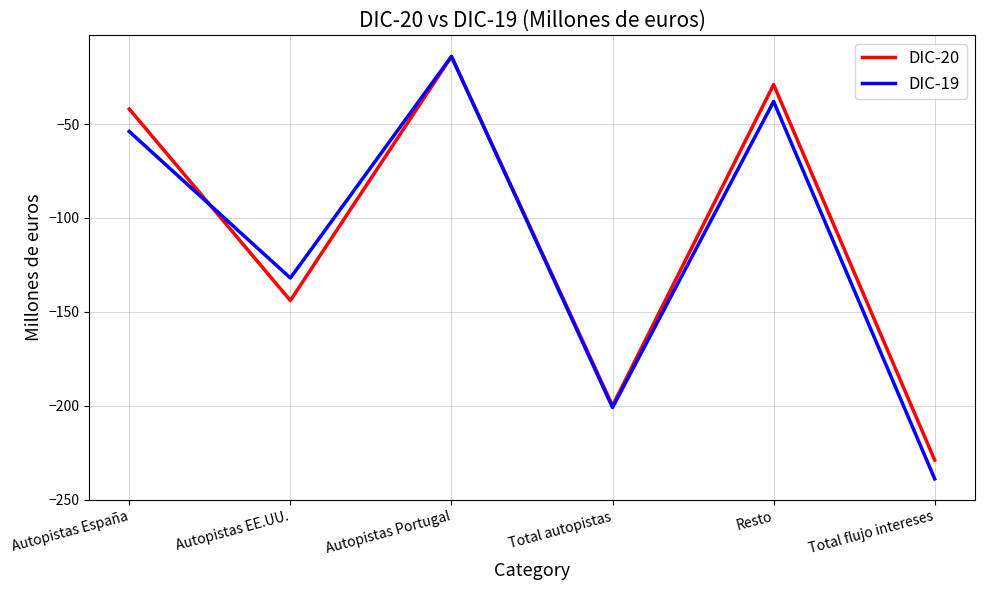

Which series has the largest range (max minus min)?

DIC-19